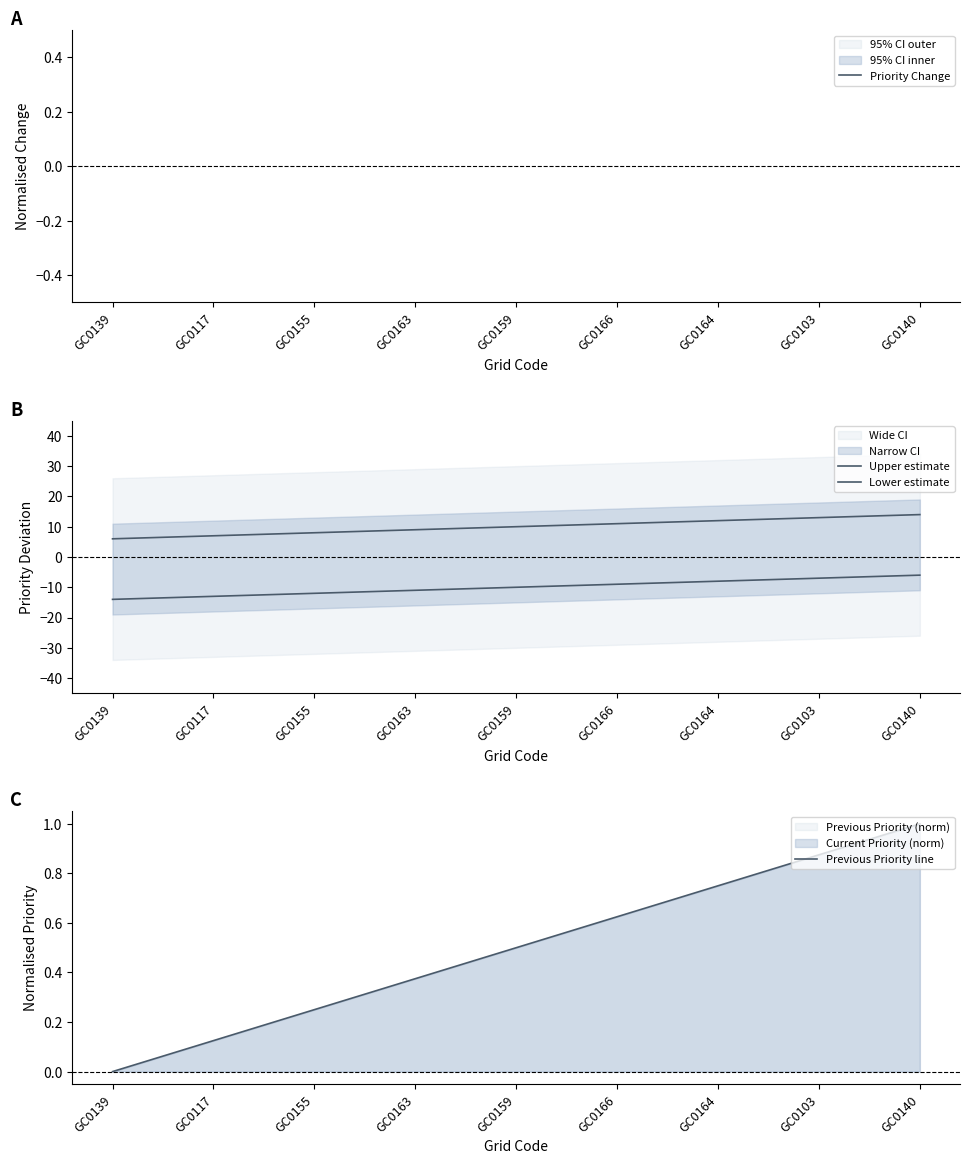

True or false: Upper estimate and Previous Priority line cross at least once.

False